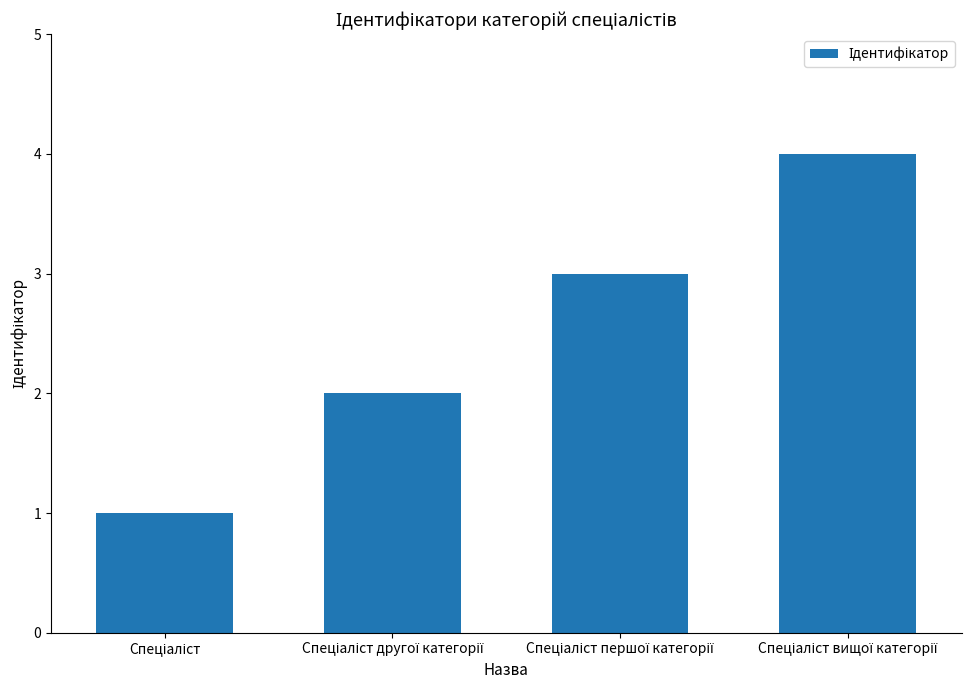

How many bars are there in total?

4